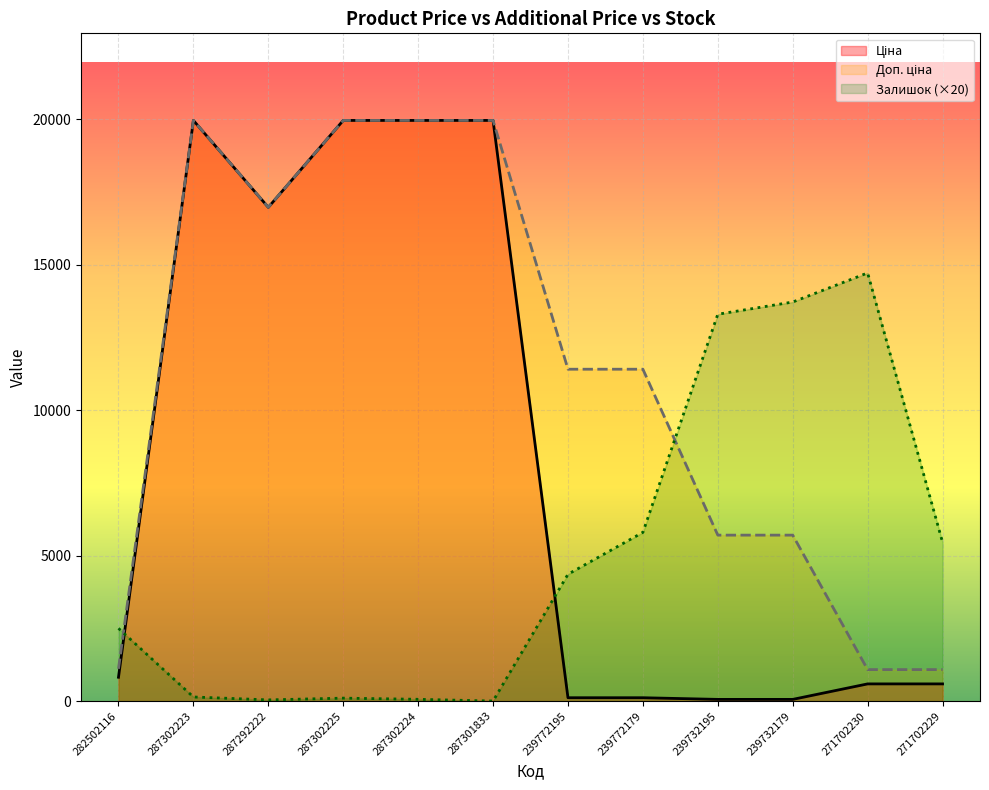

After their last crossing, which series has the higher values: Доп. ціна or Залишок?

Залишок